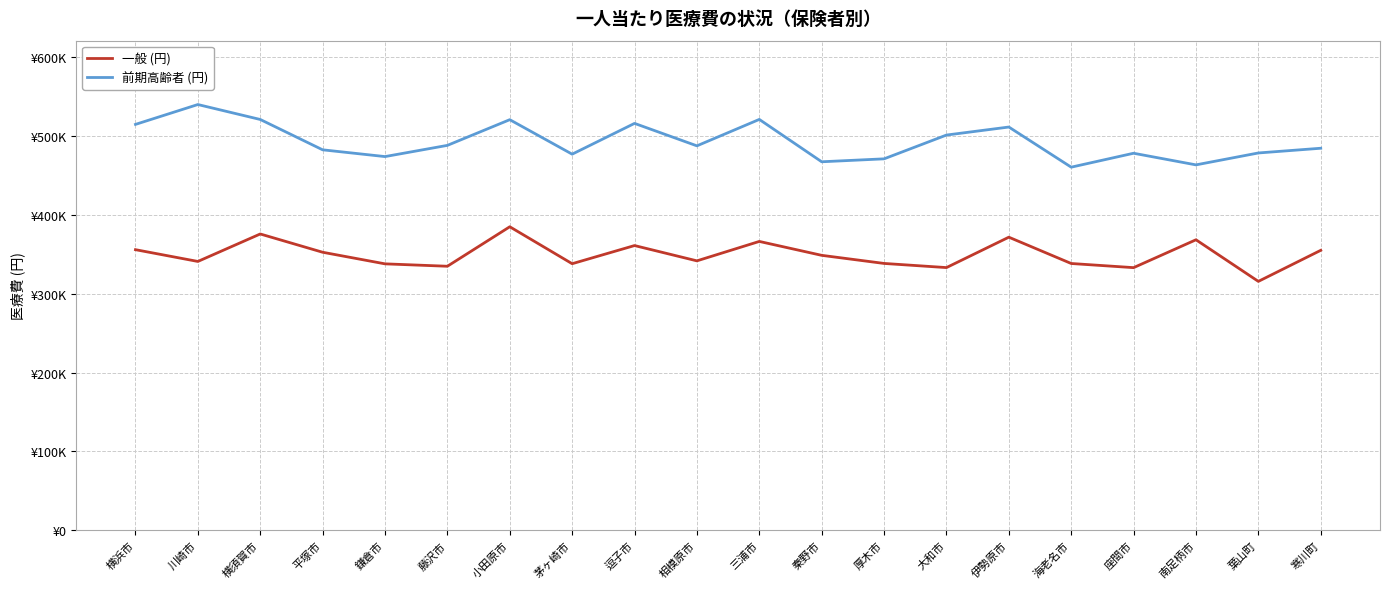

Which series has the widest spread of values?

前期高齢者 (円)